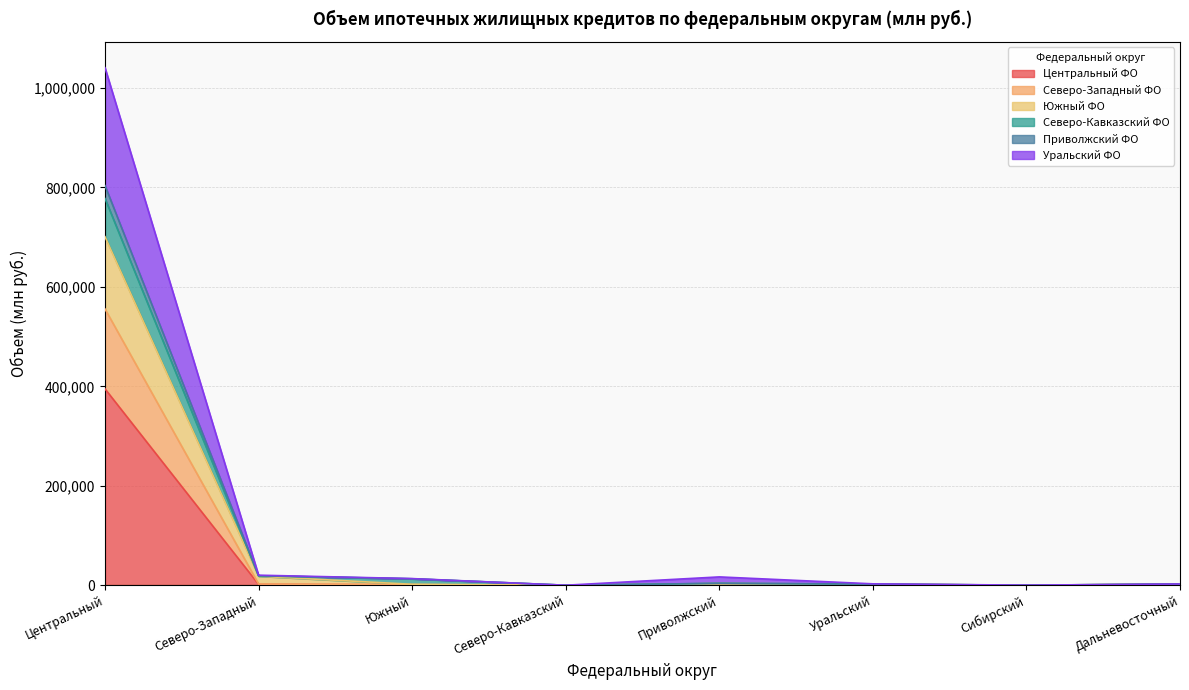

How many interior local peaks does the Уральский ФО series have?

1